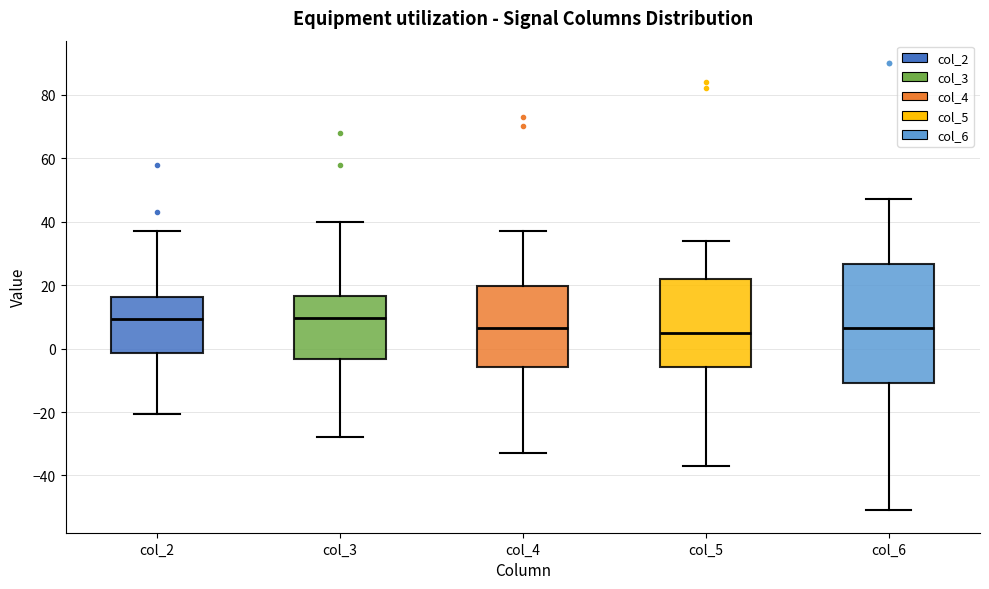

Reading left to right, read every box against the y-axis: the position of its median line, the range the box covers, and the ends of its whiskers. The values are not printed on the chart, so give them approximately, as read against the axis.

col_2: median 10, box -2 to 16, whiskers -20 to 38
col_3: median 10, box -4 to 16, whiskers -28 to 40
col_4: median 6, box -6 to 20, whiskers -32 to 38
col_5: median 6, box -6 to 22, whiskers -36 to 34
col_6: median 6, box -10 to 26, whiskers -50 to 48